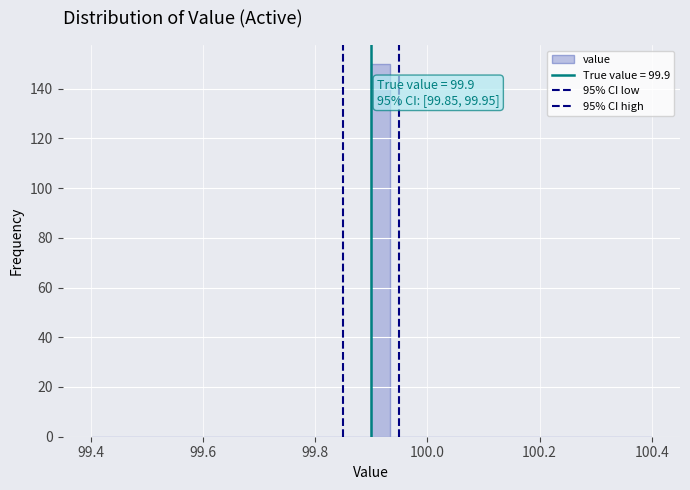

Read against the x-axis, roughly where is the centre of the tallest bar?

99.92